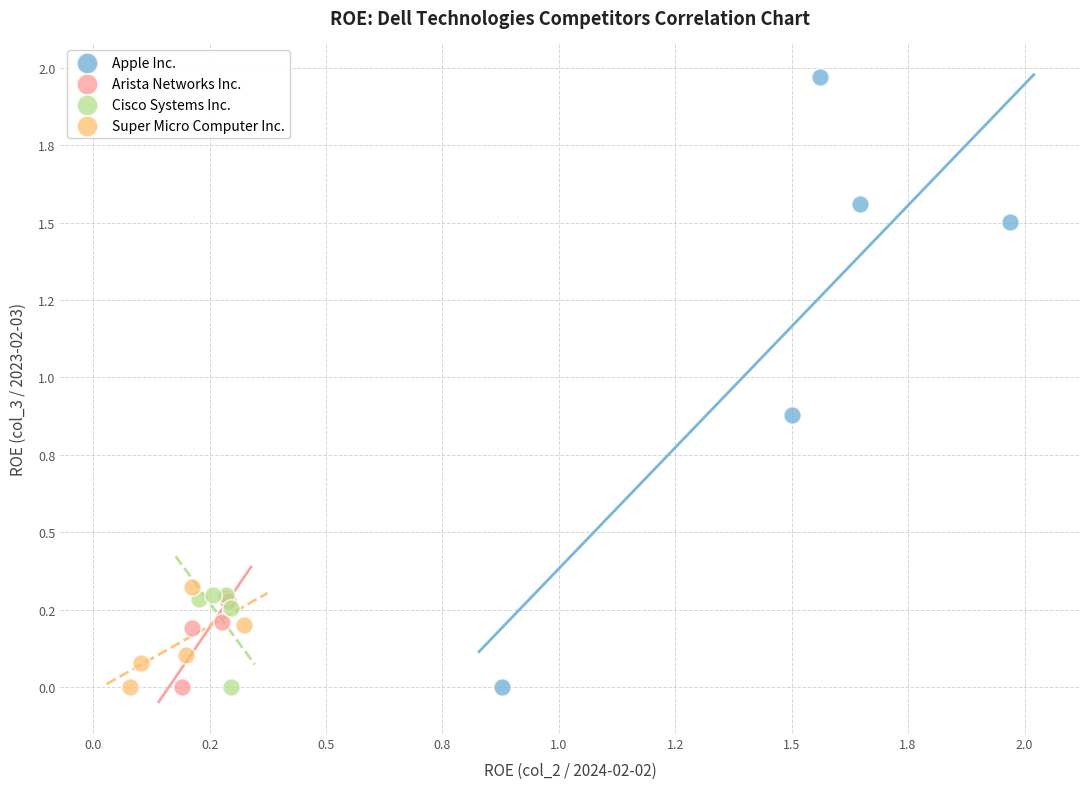

Which series reaches the maximum Y coordinate?

Apple Inc.